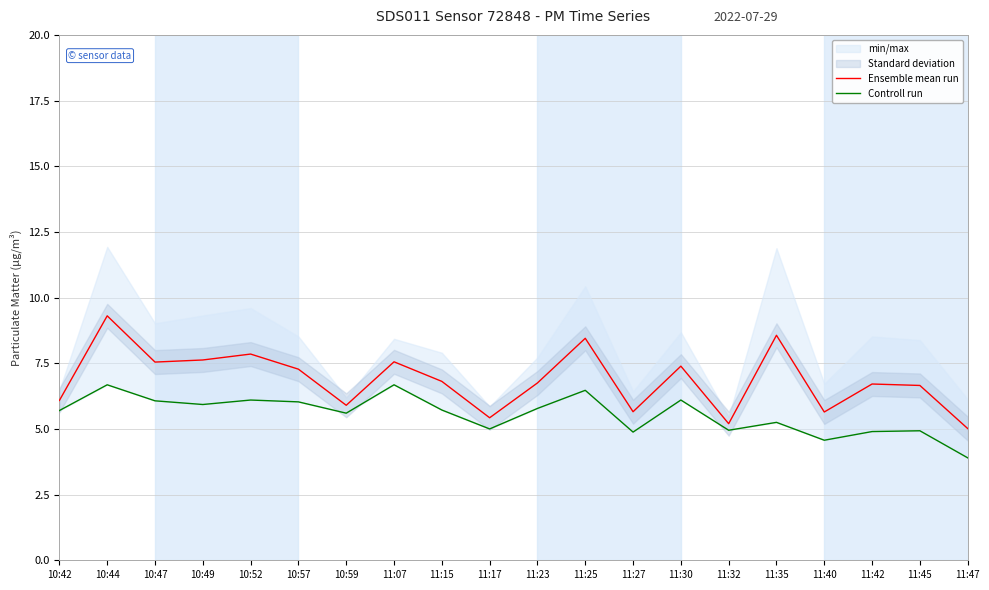

What is the total value across all series at 11:32?

10.2